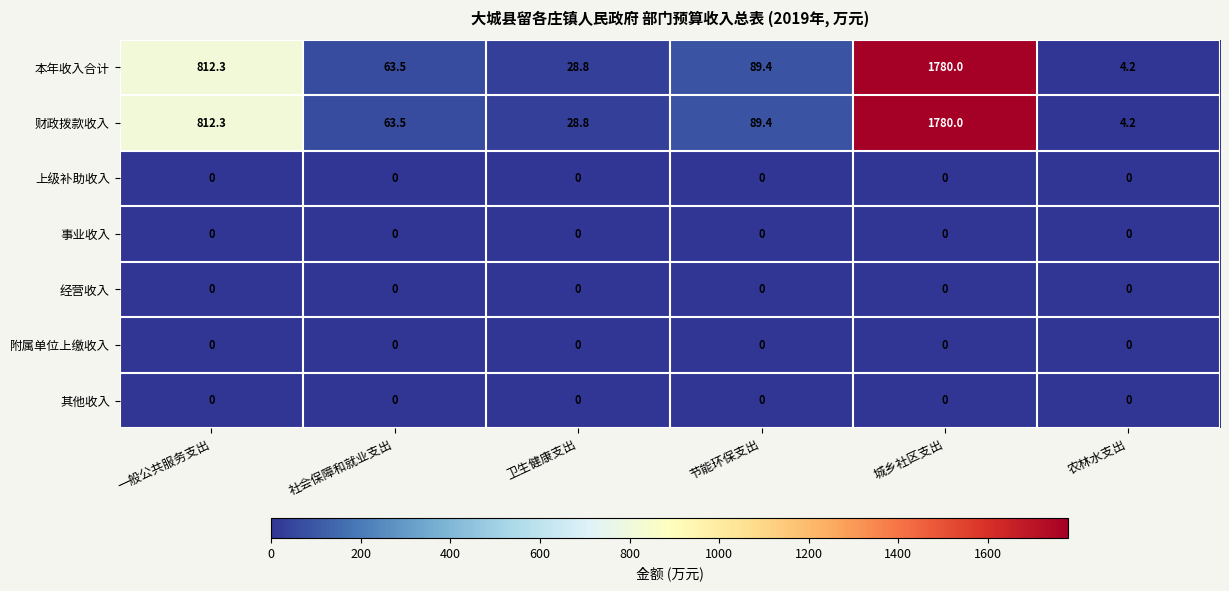

At which category is the sum across all series the highest?

城乡社区支出